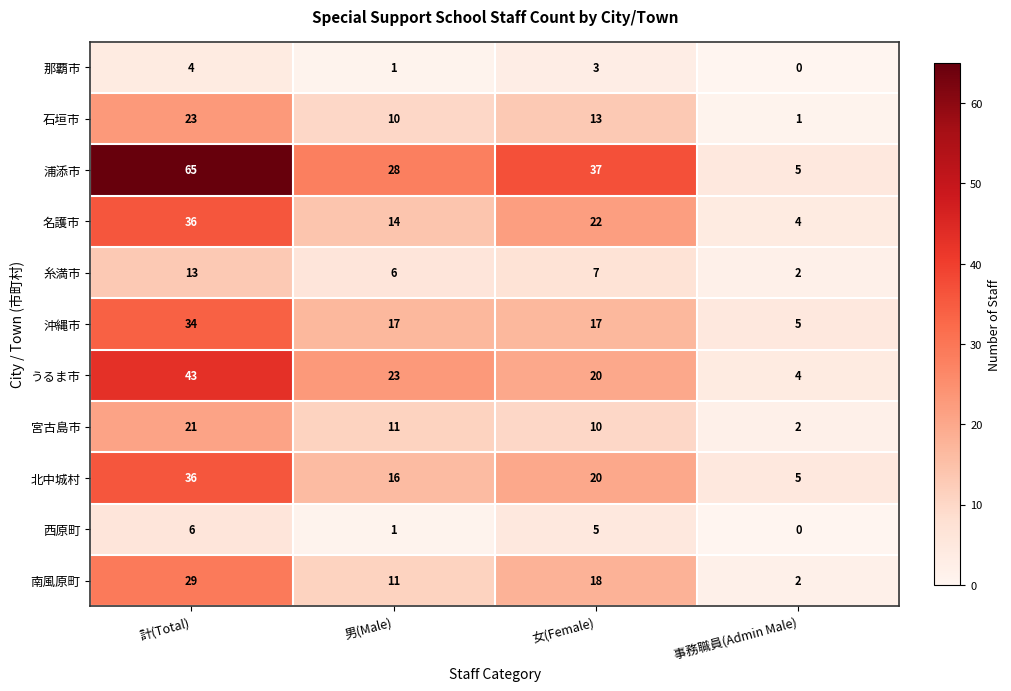

Which series has the largest total across all categories?

浦添市